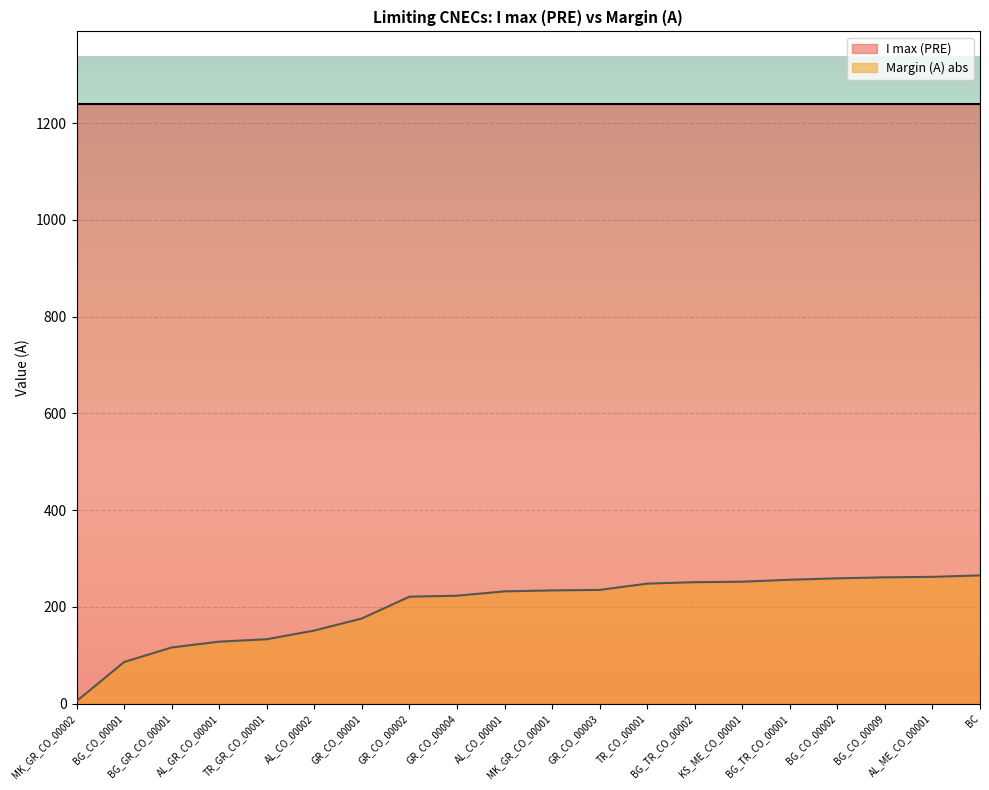

Between BG_CO_00002 and MK_GR_CO_00001, which is larger?

BG_CO_00002